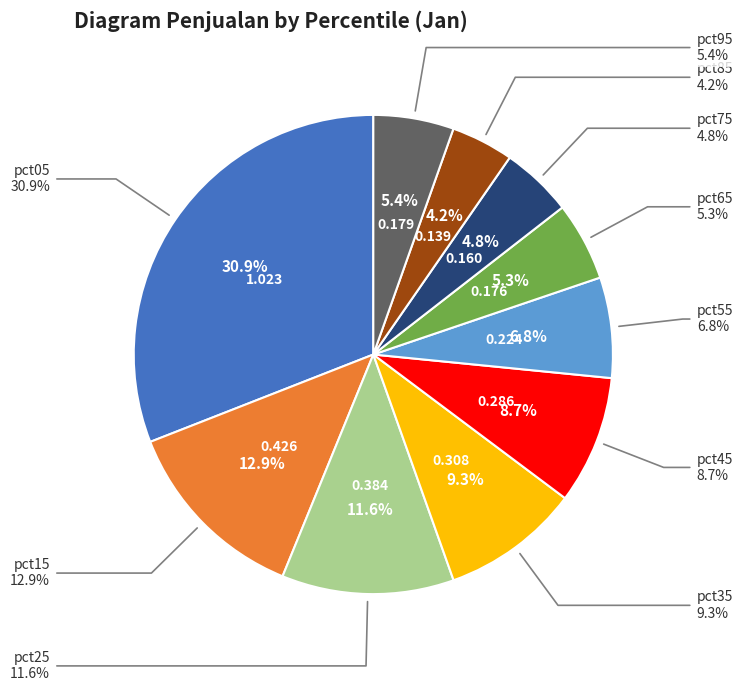

Rank the categories by value from highest to lowest.

pct05, pct15, pct25, pct35, pct45, pct55, pct95, pct65, pct75, pct85